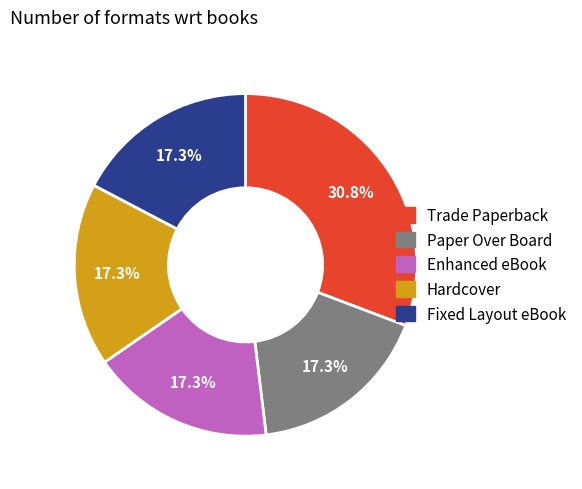

Does any single category account for the majority?

No